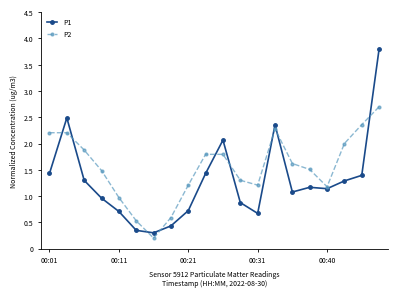

Rank the series by their average value, from lowest to highest.

P1, P2